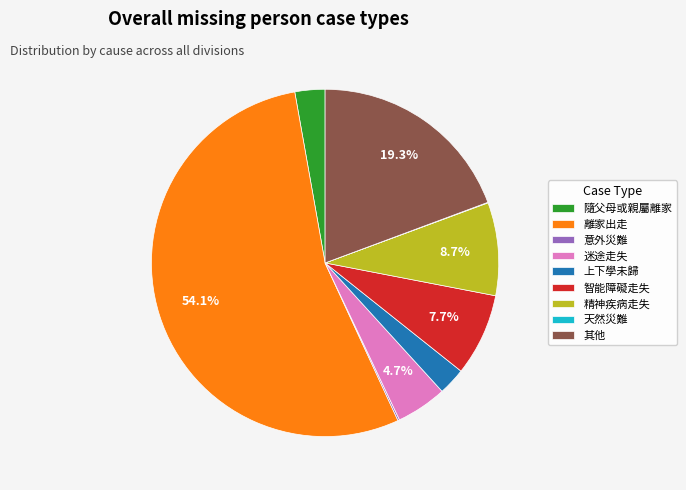

Approximately how many times larger is the value at 智能障礙走失 compared to 其他?

0.4